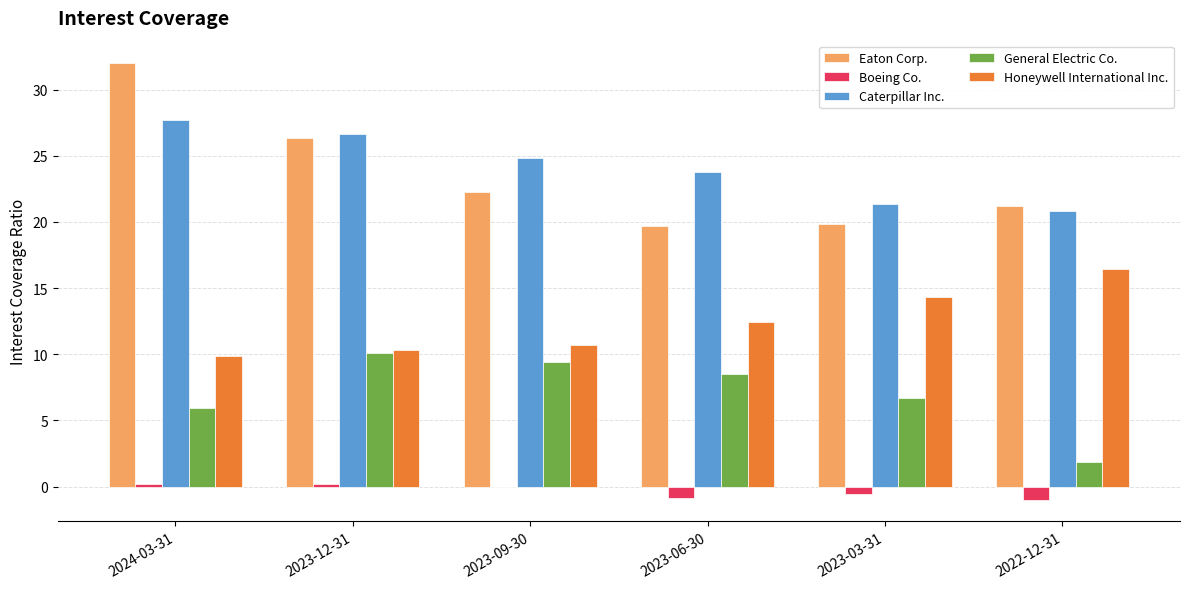

True or false: Eaton Corp. has a value of 32.3 at 2023-03-31.

False